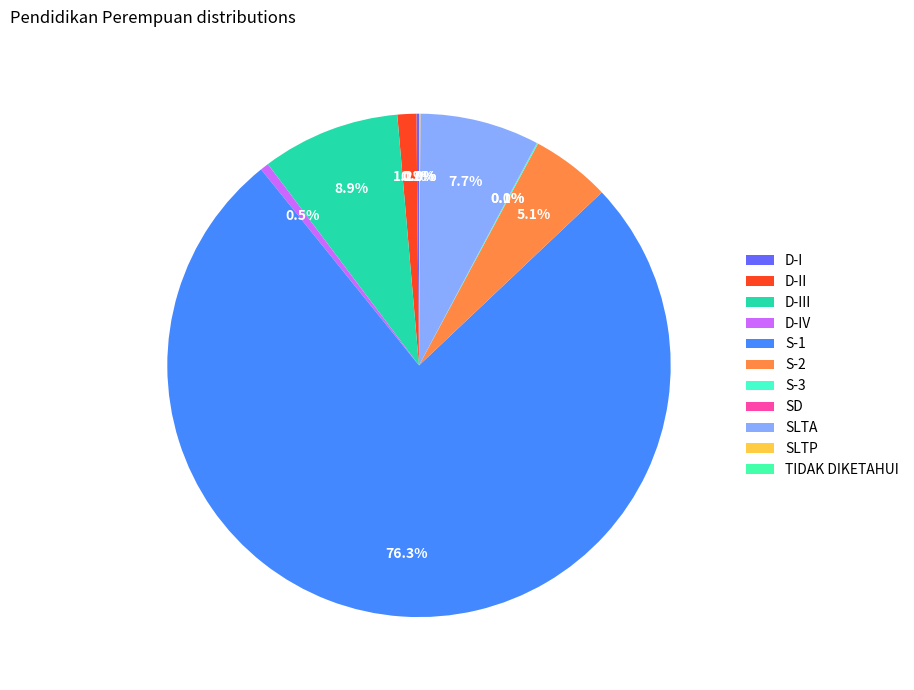

Does S-1 represent more than half of the total?

Yes